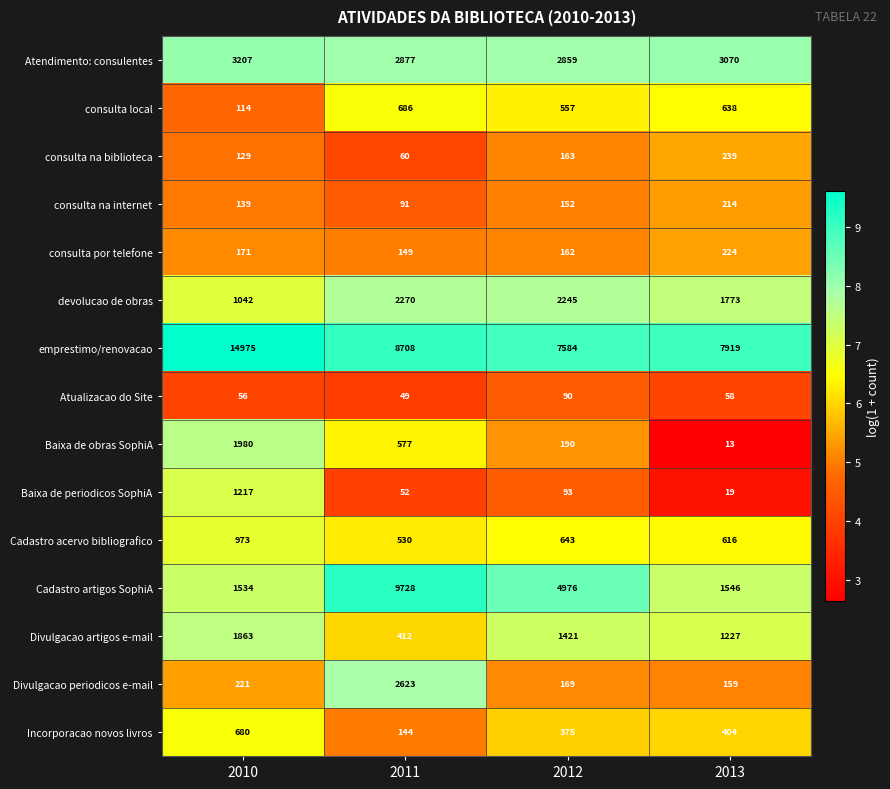

What is the difference between the highest and lowest values at 2011?

9679